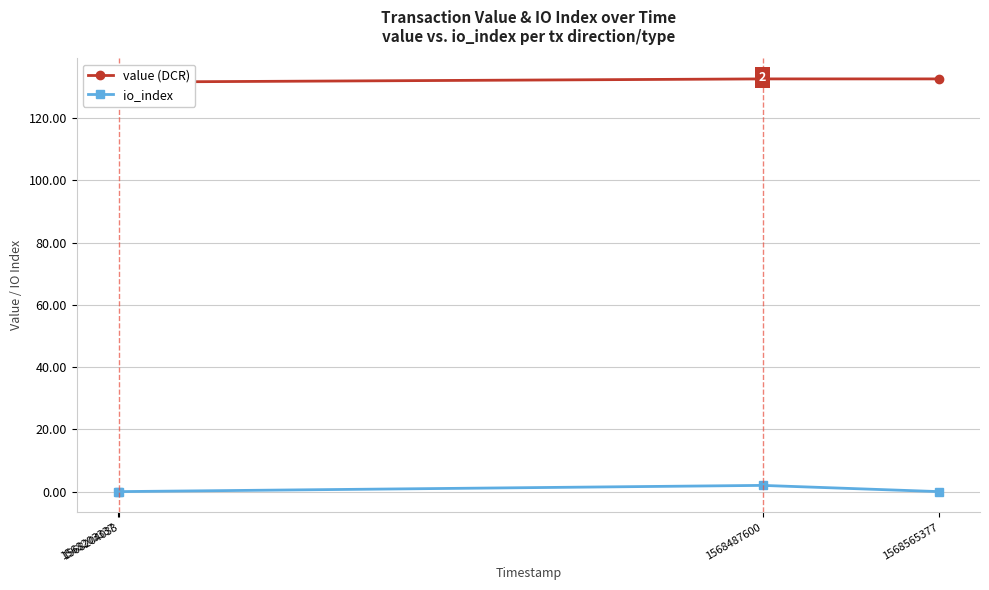

Reading left to right, transcribe all the data shown in this chart.

value (DCR): 131.6	131.6	132.6	132.6
io_index: 0.0	0.0	2.0	0.0